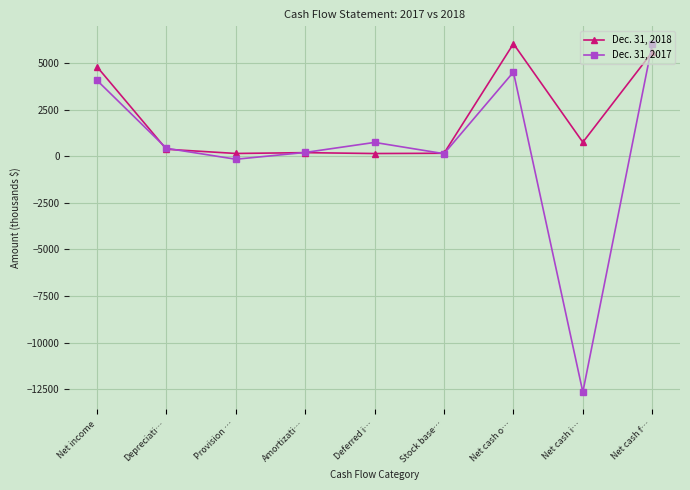

What is the sum of all Dec. 31, 2018 values?

18329